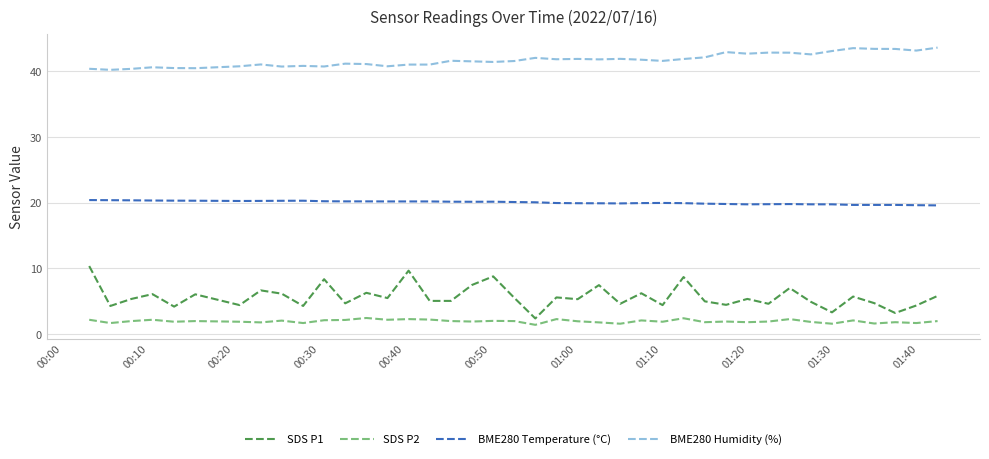

What is the minimum value shown in the chart?

1.4